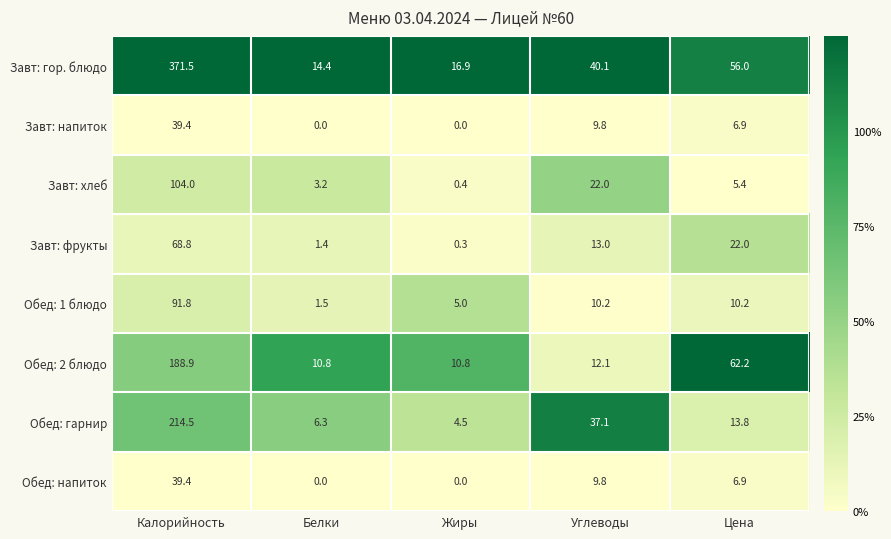

Is it true that Обед: 1 блюдо equals 1.5 at Белки?

True